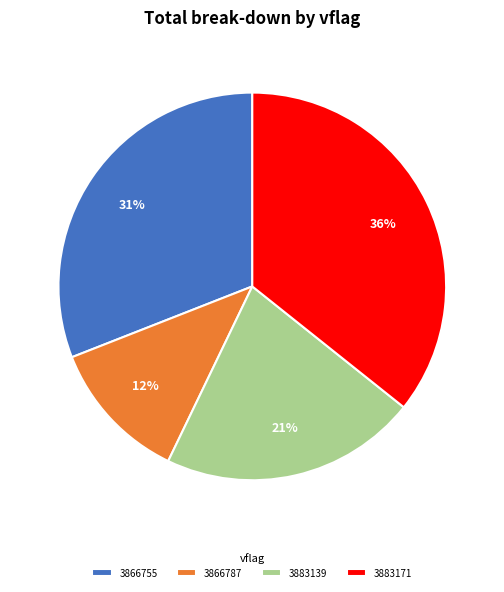

How many slices are in this pie chart?

4